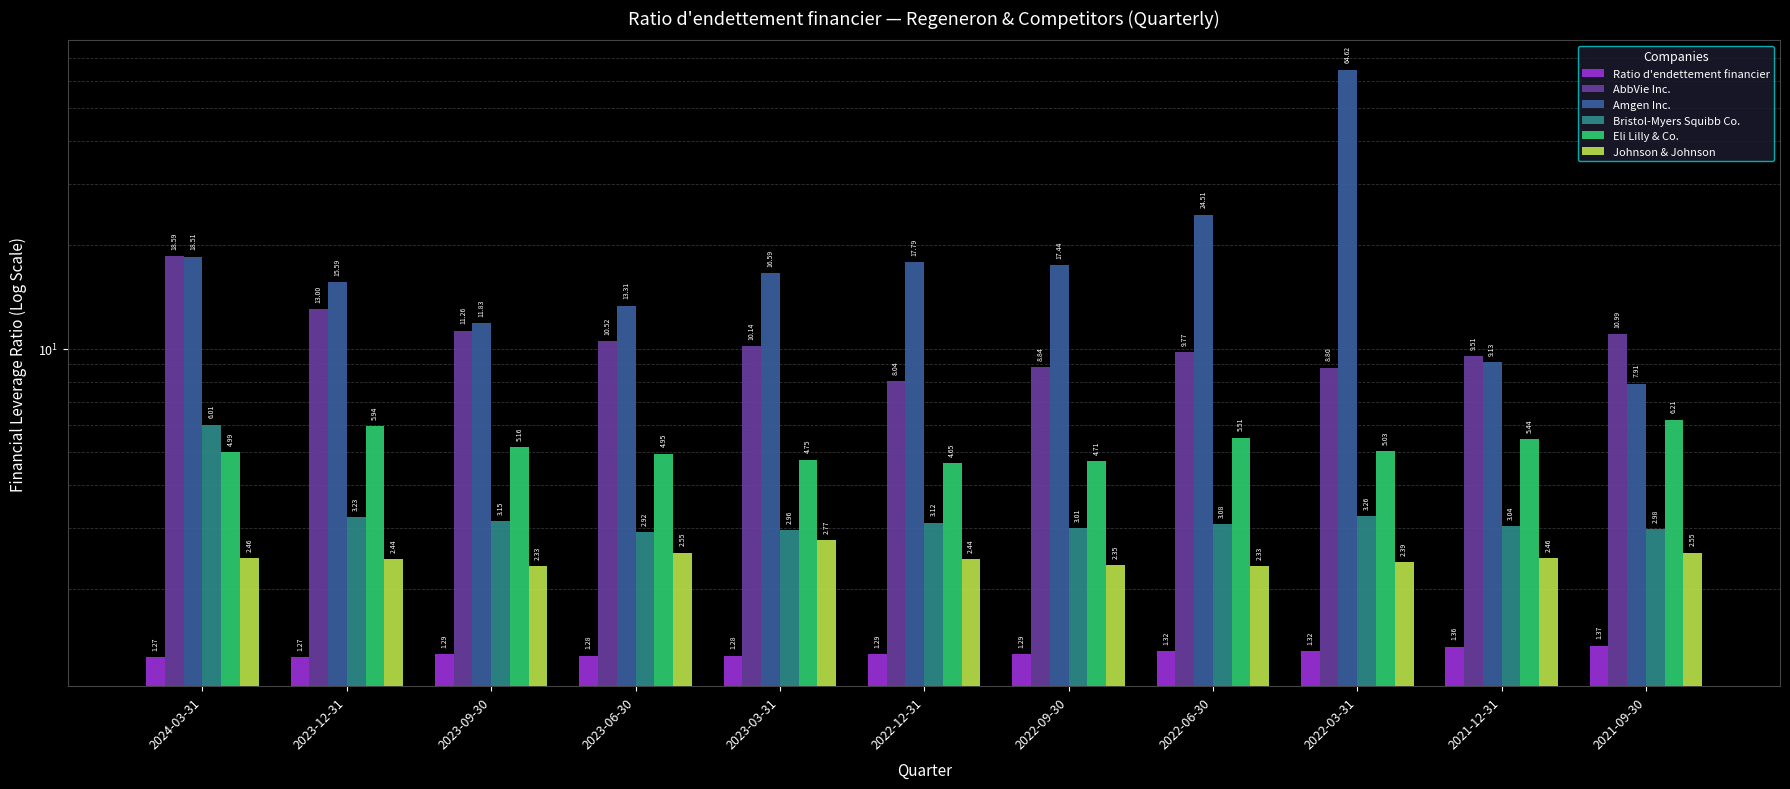

Which series has the largest range (max minus min)?

Amgen Inc.